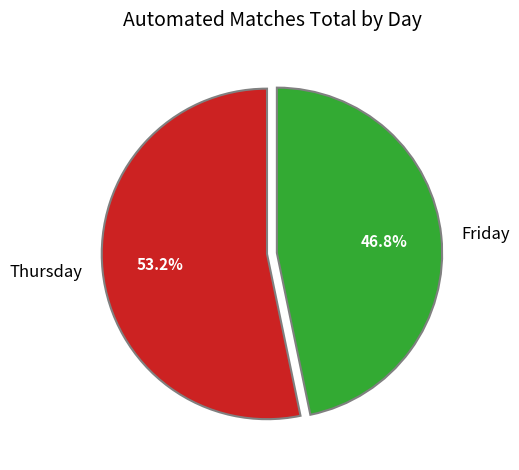

Is there a majority slice in this chart?

Yes